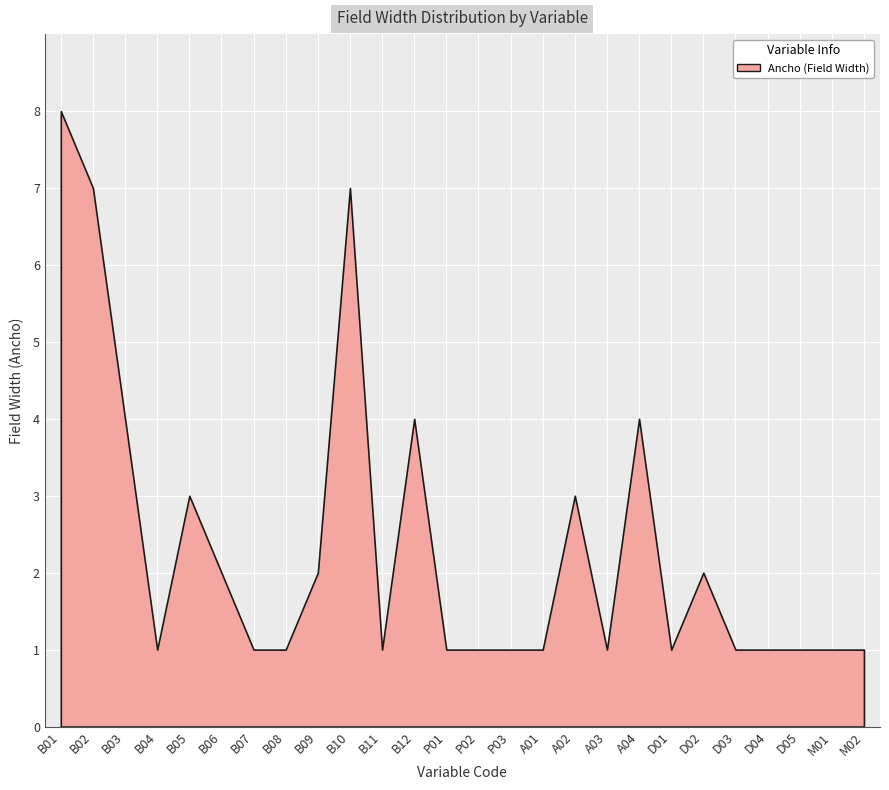

Reading right to left, transcribe all the data shown in this chart.

M02=1	M01=1	D05=1	D04=1	D03=1	D02=2	D01=1	A04=4	A03=1	A02=3	A01=1	P03=1	P02=1	P01=1	B12=4	B11=1	B10=7	B09=2	B08=1	B07=1	B06=2	B05=3	B04=1	B03=4	B02=7	B01=8